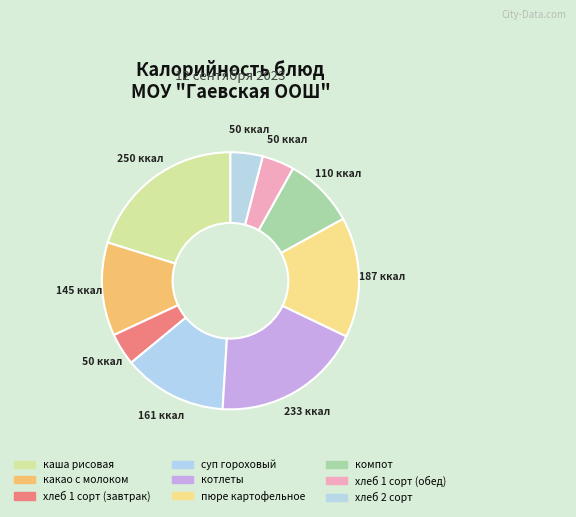

Does каша рисовая represent more than half of the total?

No